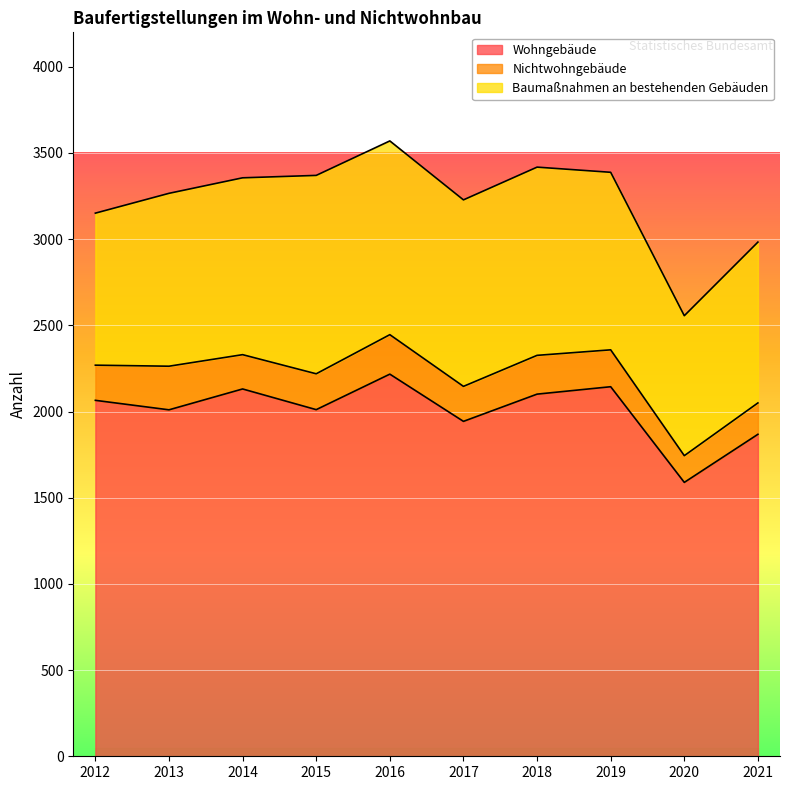

Is the value of Baumaßnahmen an bestehenden Gebäuden at 2017 greater than the value of Nichtwohngebäude at 2013?

Yes